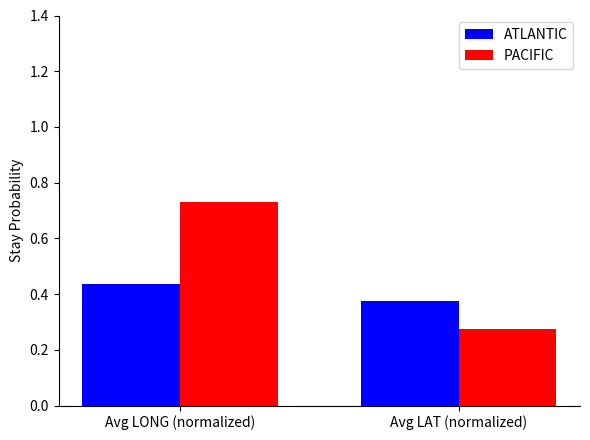

What is the label of the 1st bar from the right?

Avg LAT (normalized)